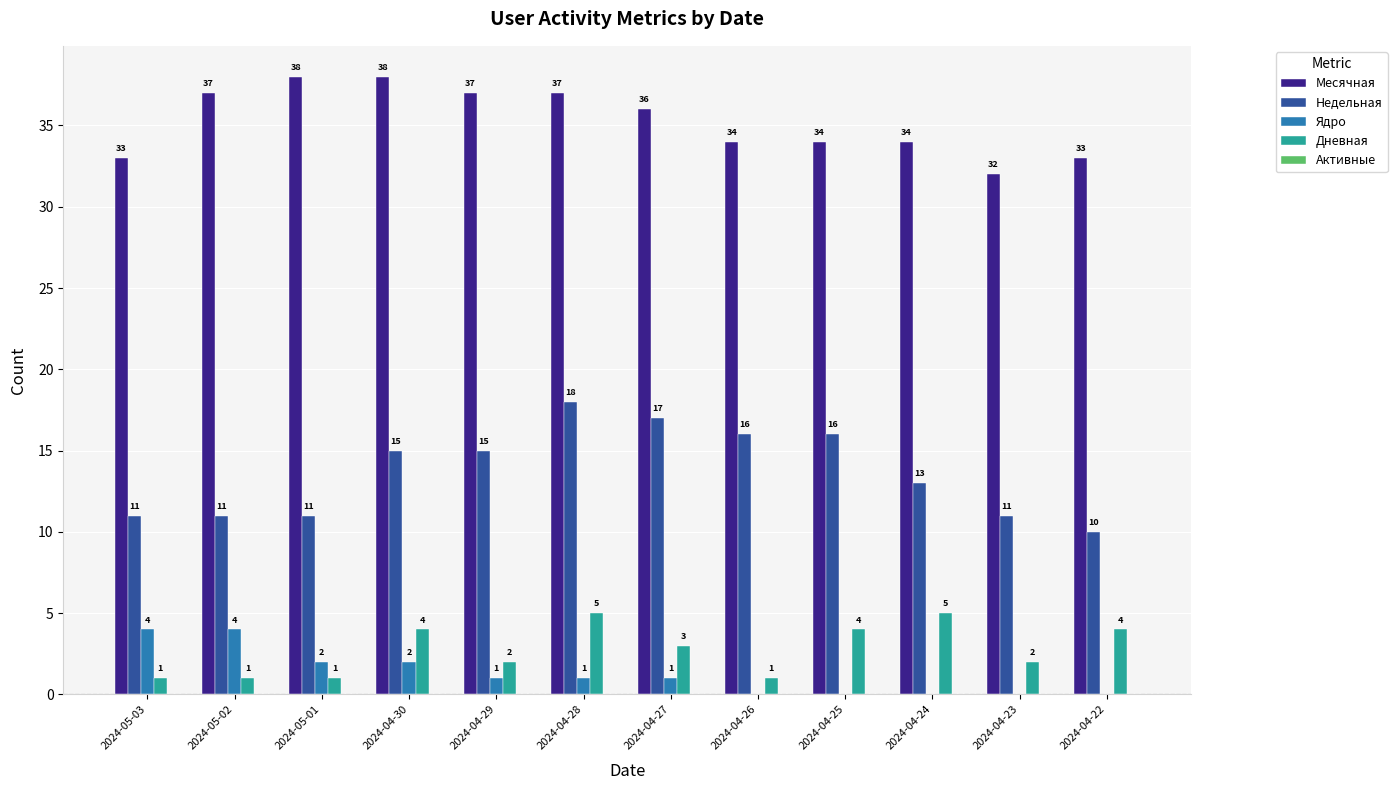

At which label does Ядро first exceed 1?

2024-05-03